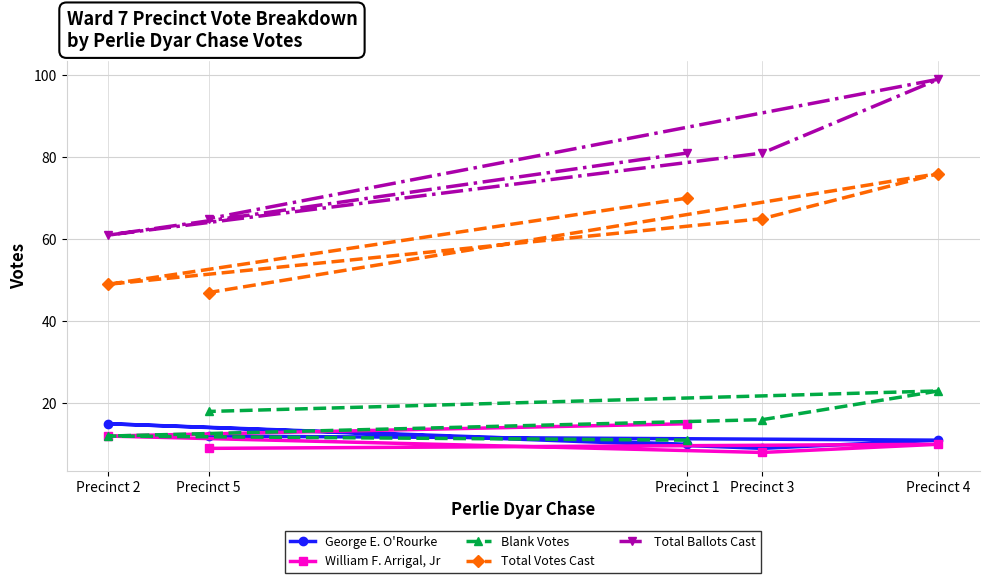

At Precinct 2, list the series in order from smallest to largest.

William F. Arrigal, Jr, Blank Votes, George E. O'Rourke, Total Votes Cast, Total Ballots Cast